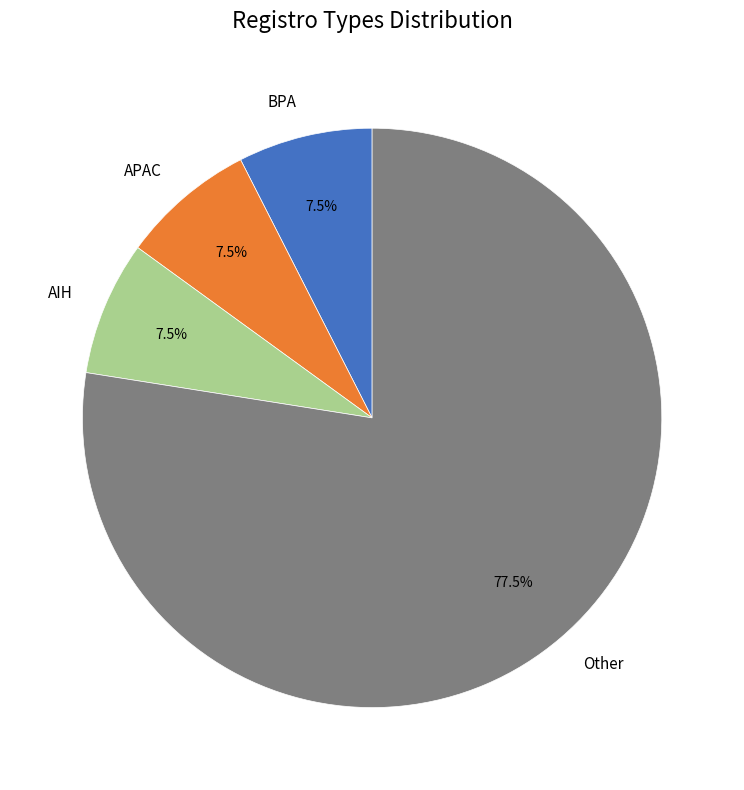

How many segments does this pie chart have?

4